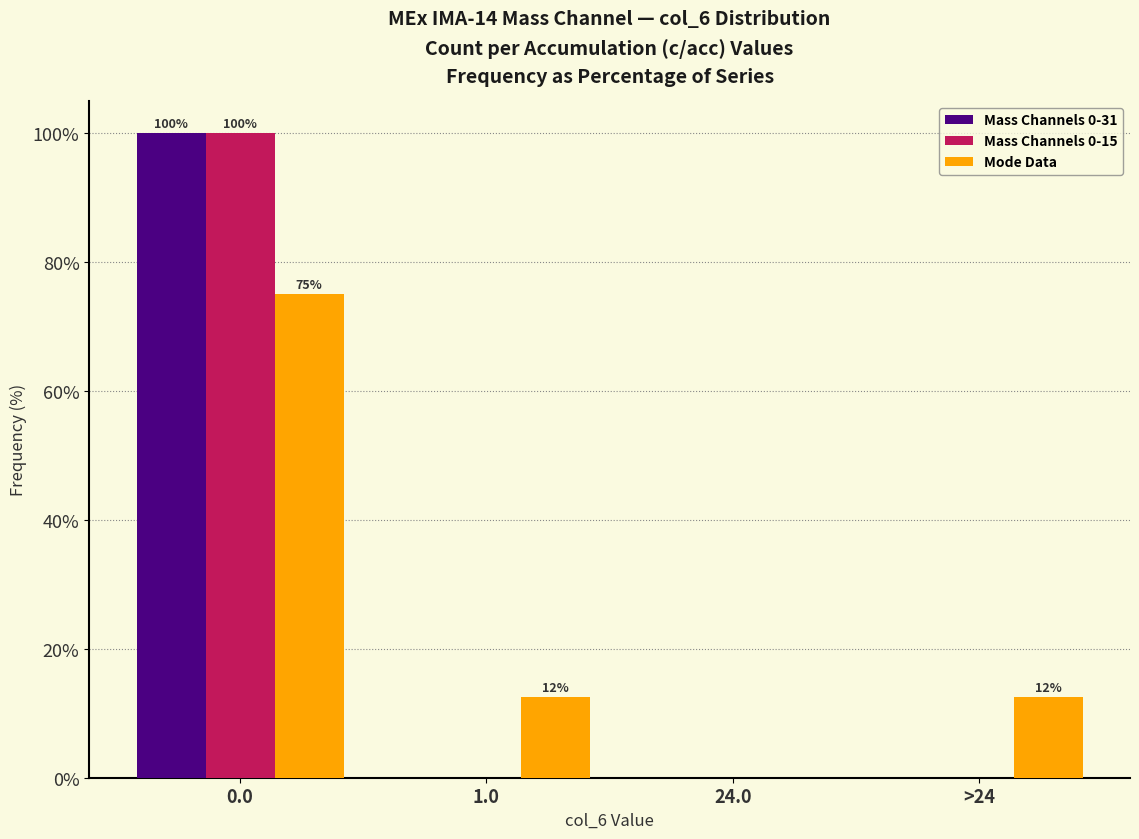

Reading left to right, transcribe all the data shown in this chart.

Mass Channels 0-31: 0.0=100.0	1.0=0.0	24.0=0.0	>24=0.0
Mass Channels 0-15: 0.0=100.0	1.0=0.0	24.0=0.0	>24=0.0
Mode Data: 0.0=75.0	1.0=12.5	24.0=0.0	>24=12.5